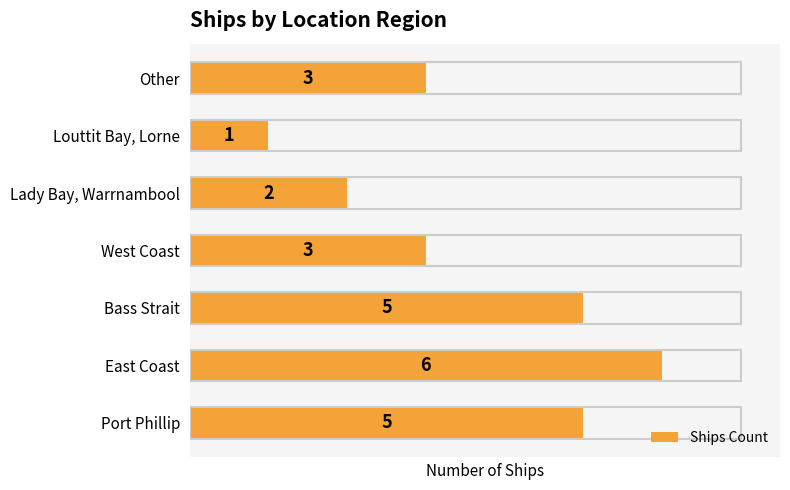

Count the values in the range 2 to 5.

5